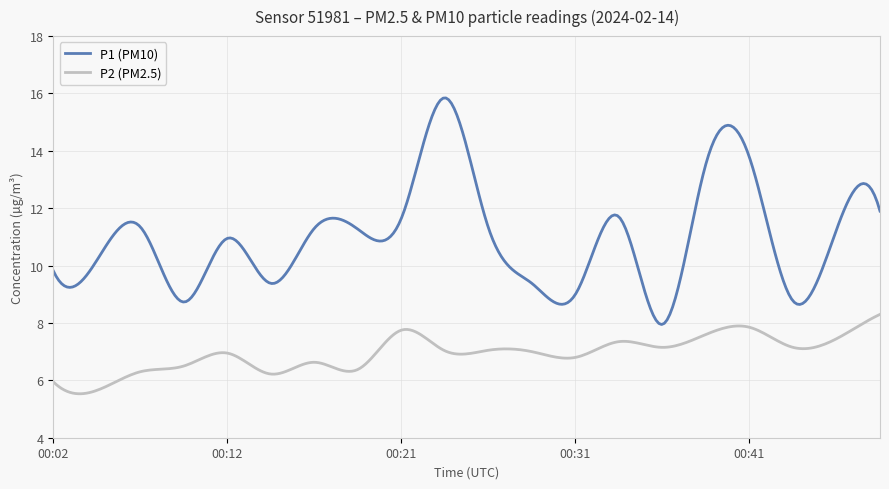

True or false: P1 (PM10) and P2 (PM2.5) intersect in this chart.

False